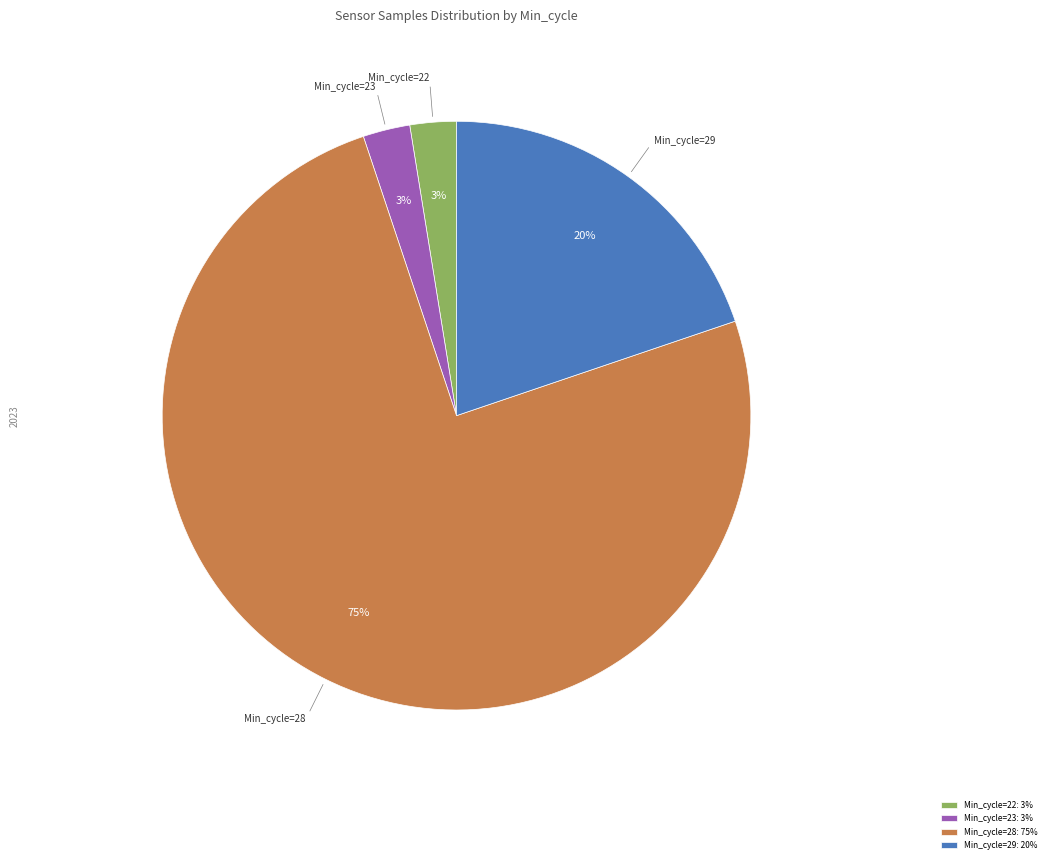

Is Min_cycle=28: 75% the majority of the pie?

Yes